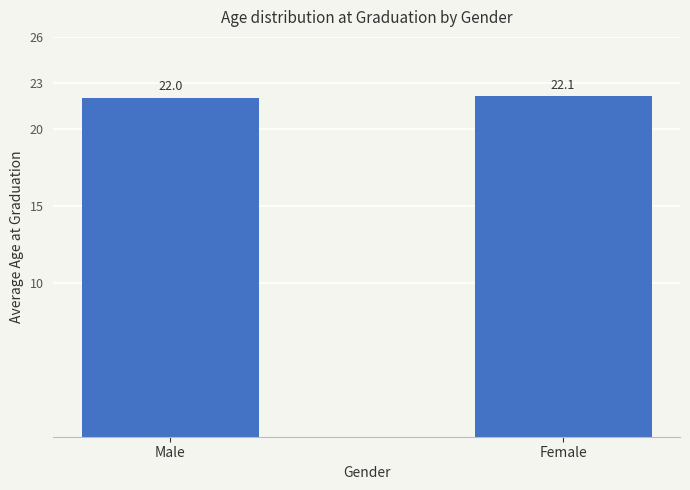

What position from the left is Male?

1